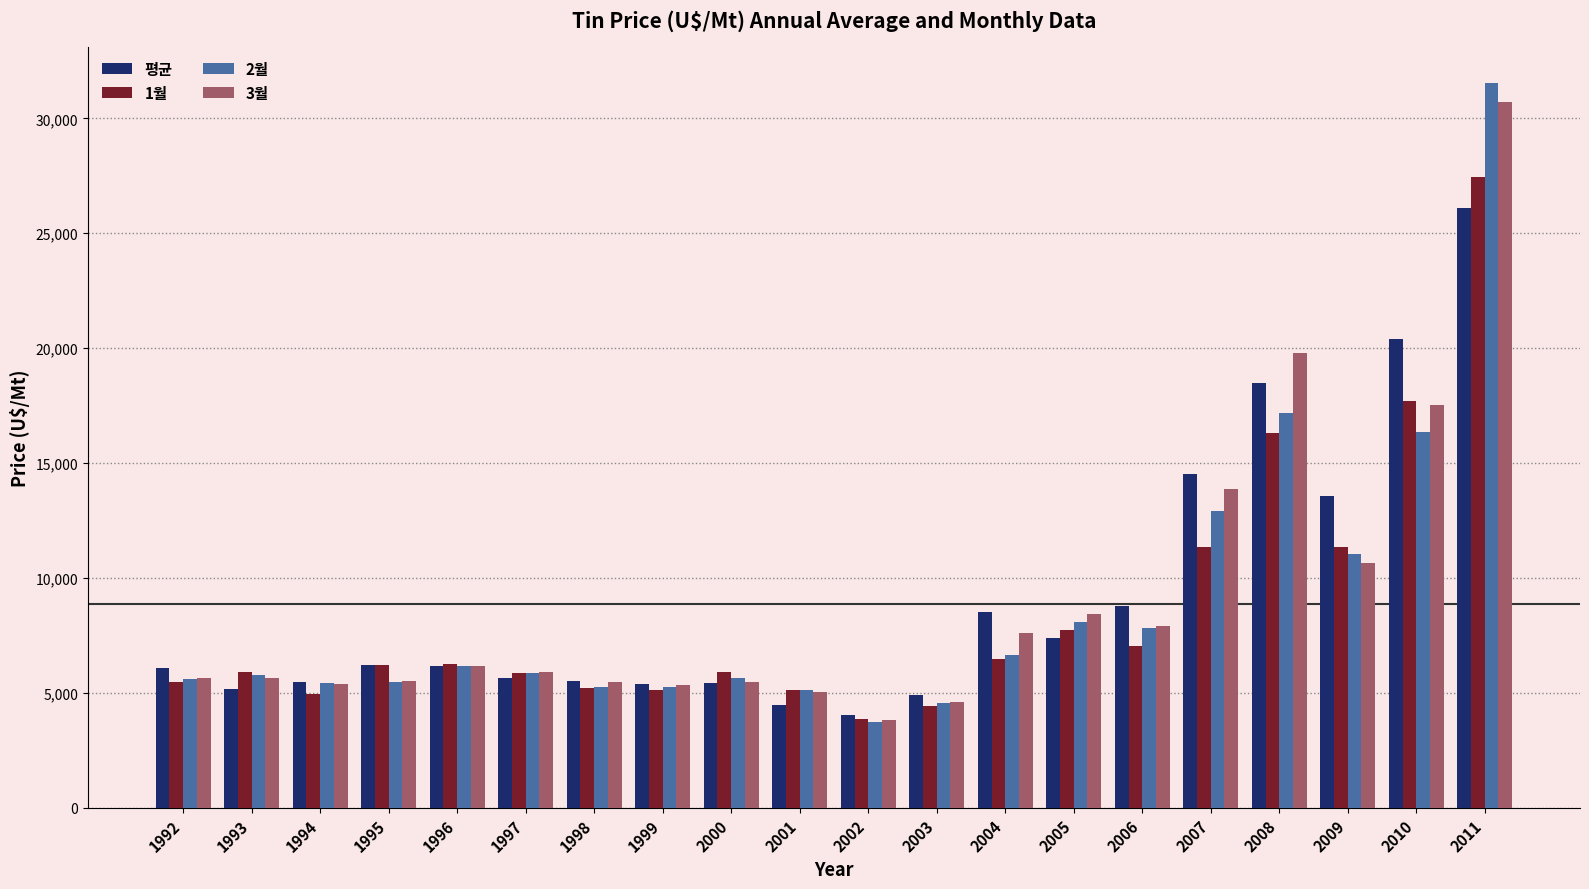

Which series has the largest range (max minus min)?

2월